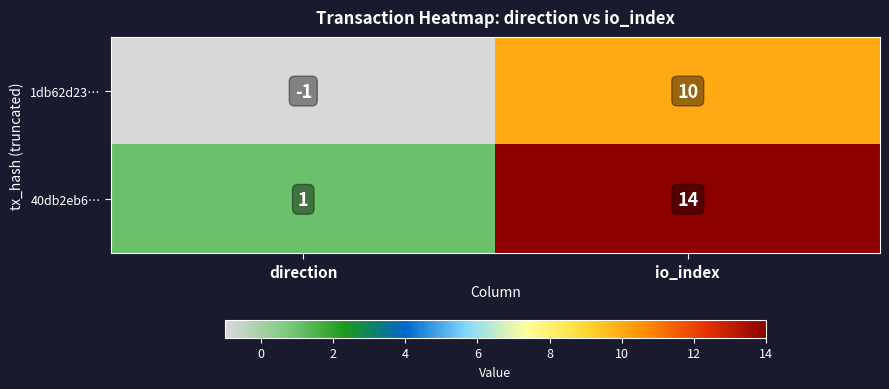

Reading left to right, what are all the values shown in this chart?

1db62d23…: direction=-1	io_index=10
40db2eb6…: direction=1	io_index=14